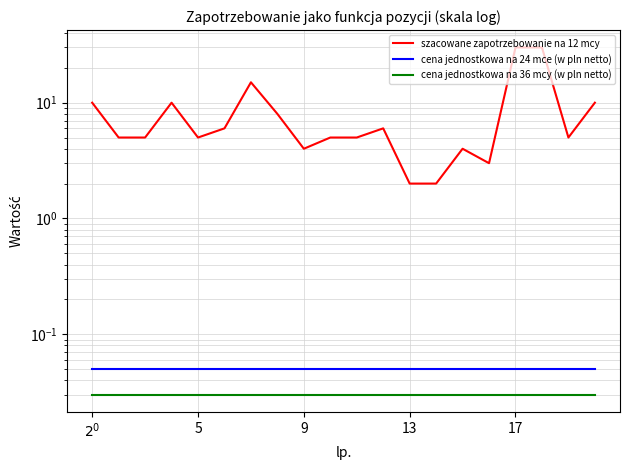

What is the total value across all series at 5?

5.1